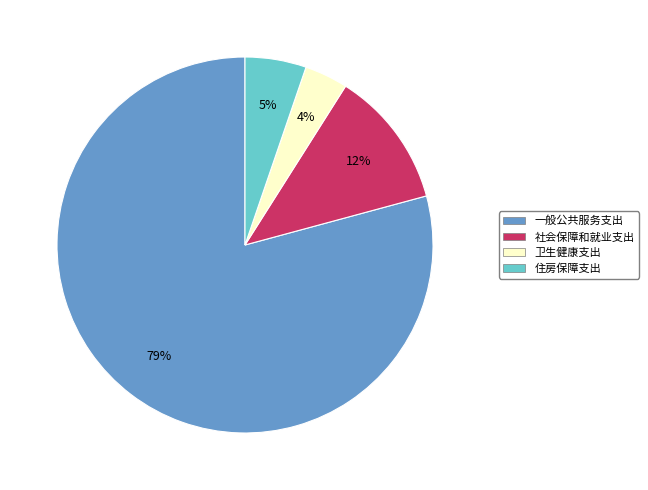

Is the sum of 卫生健康支出 and 一般公共服务支出 greater than half?

Yes